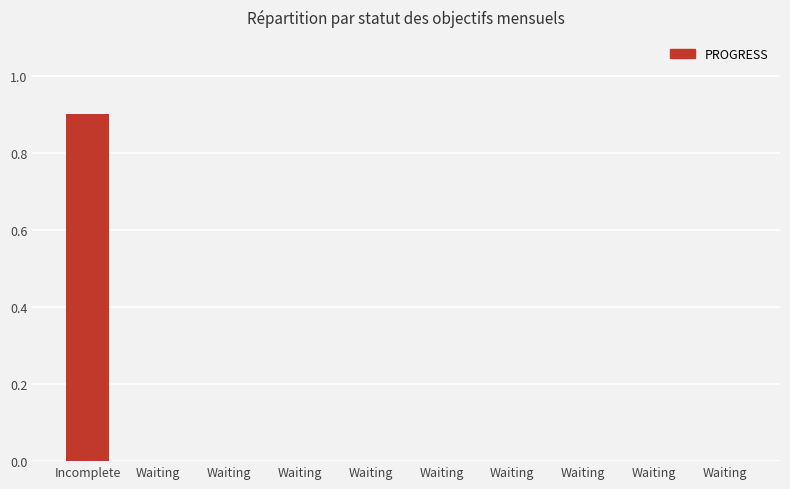

Count the number of data series in this chart.

1